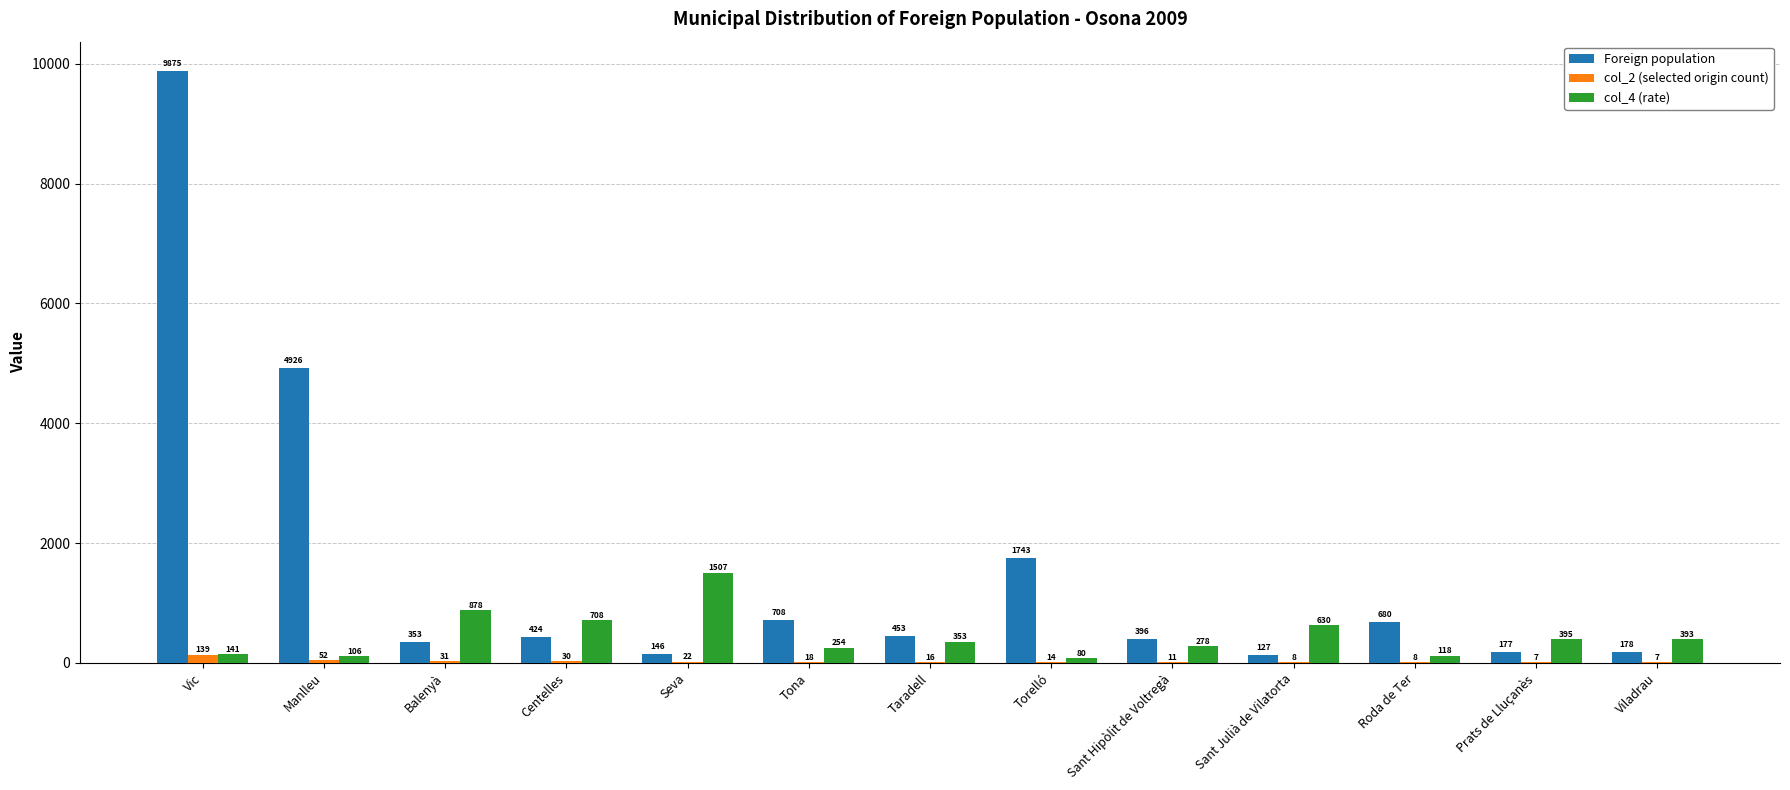

Which category has the highest value across all series?

Vic